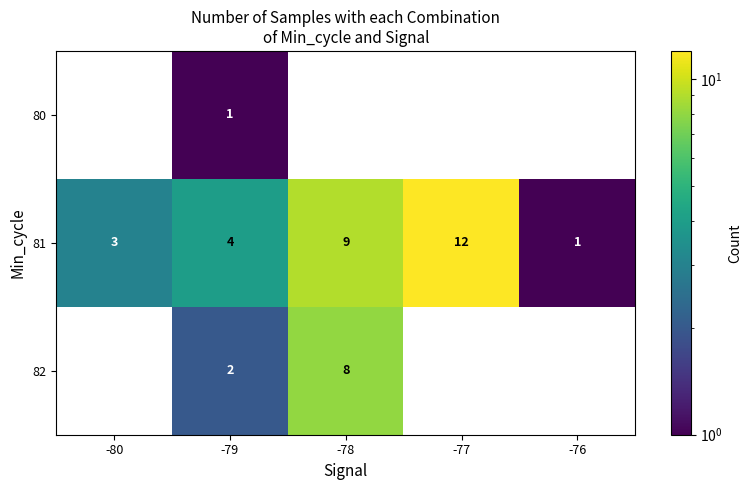

Reading left to right, list all the values displayed in this chart.

80: -80=0	-79=1	-78=0	-77=0	-76=0
81: -80=3	-79=4	-78=9	-77=12	-76=1
82: -80=0	-79=2	-78=8	-77=0	-76=0